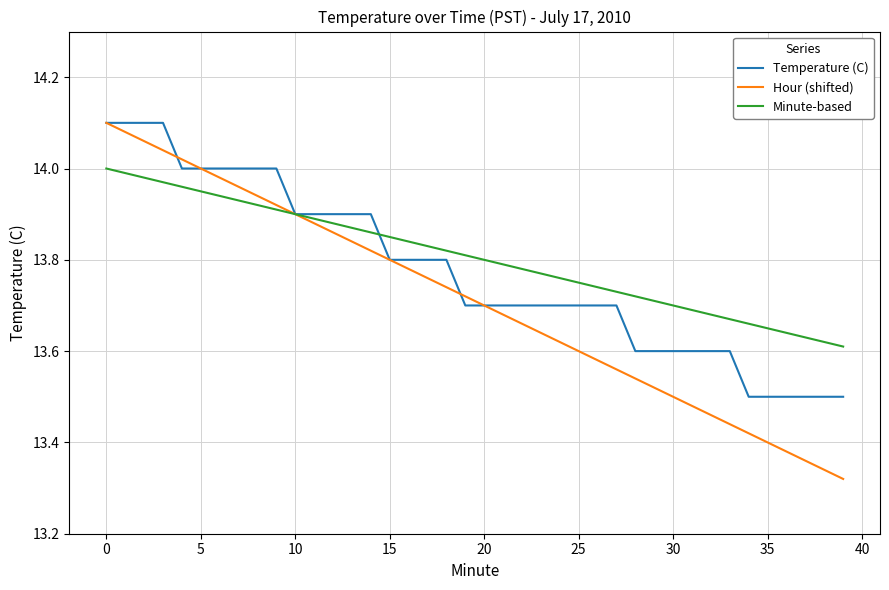

True or false: Hour (shifted) and Temperature (C) cross at least once.

True